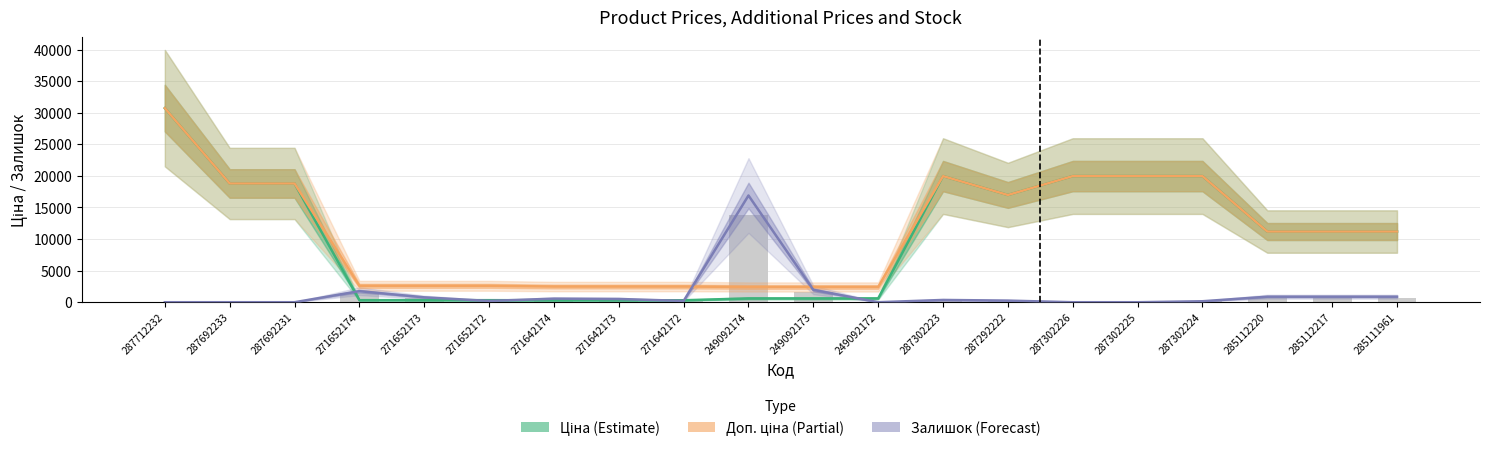

How many data points in Доп. ціна (Partial) are above 11188?

11